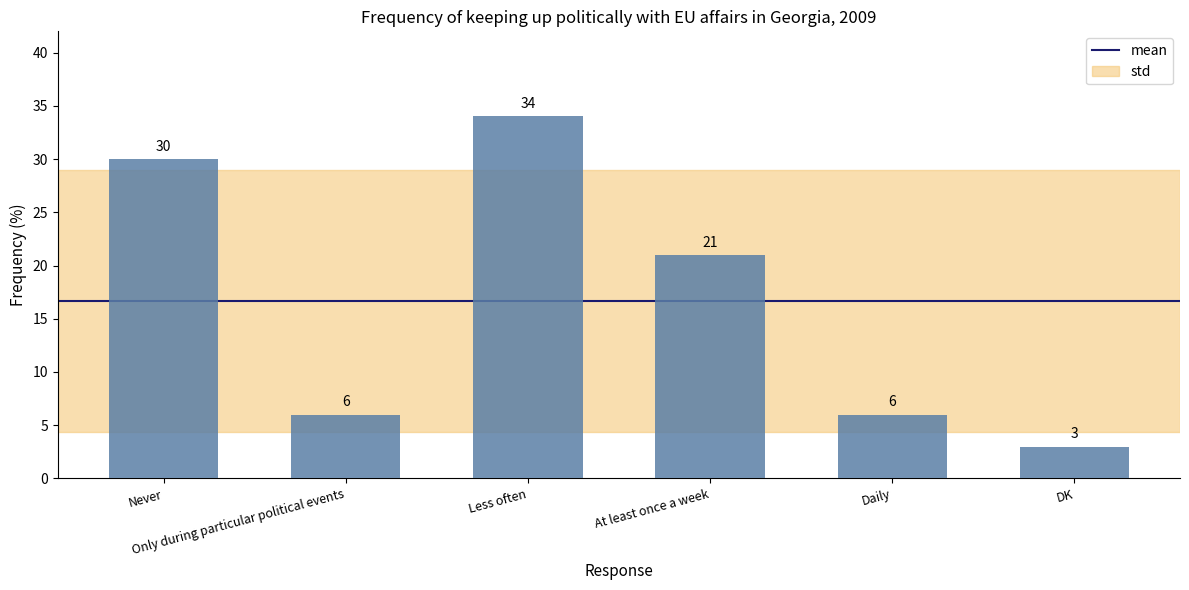

What is the greatest value displayed?

34